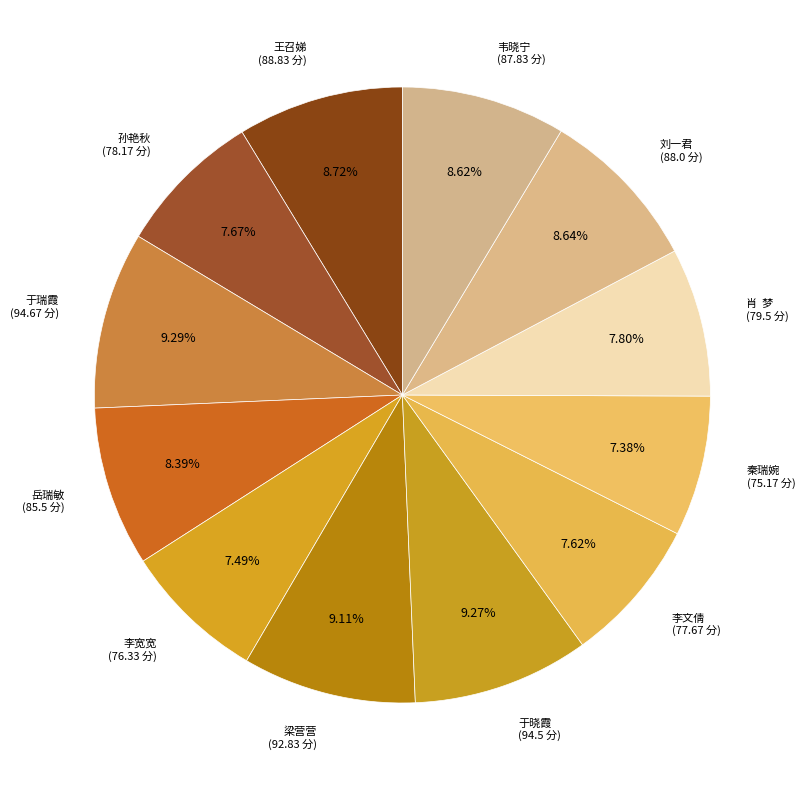

How many slices are in this pie chart?

12